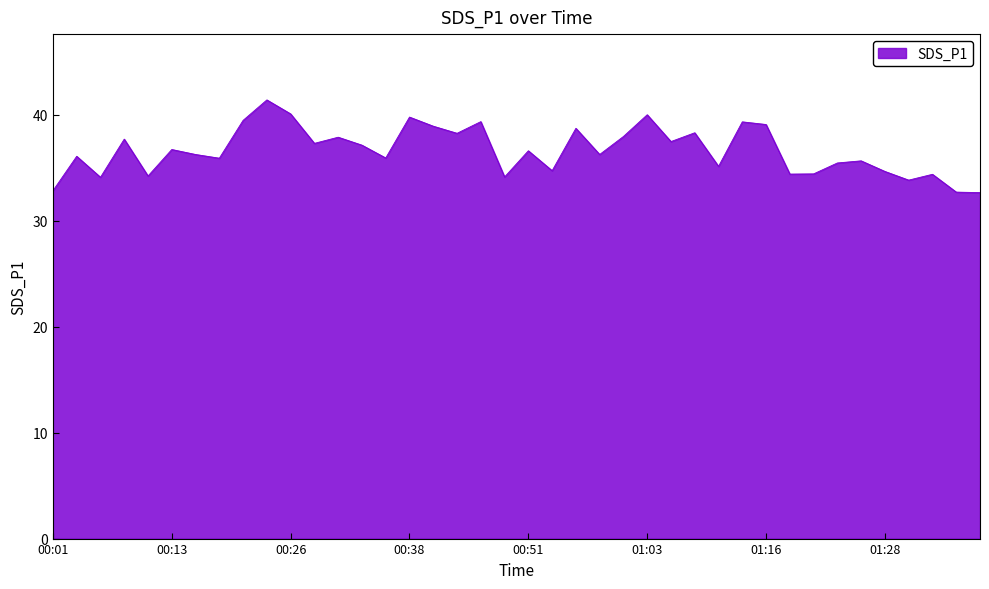

What is the maximum value shown in the chart?

41.4